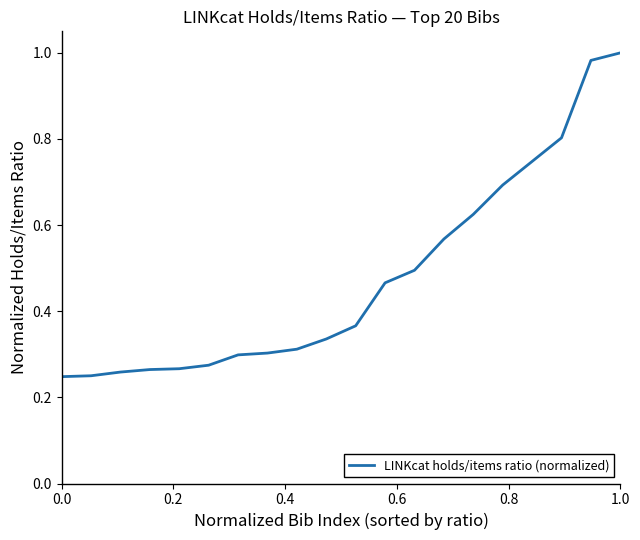

What is the difference between the maximum and minimum values?

0.8